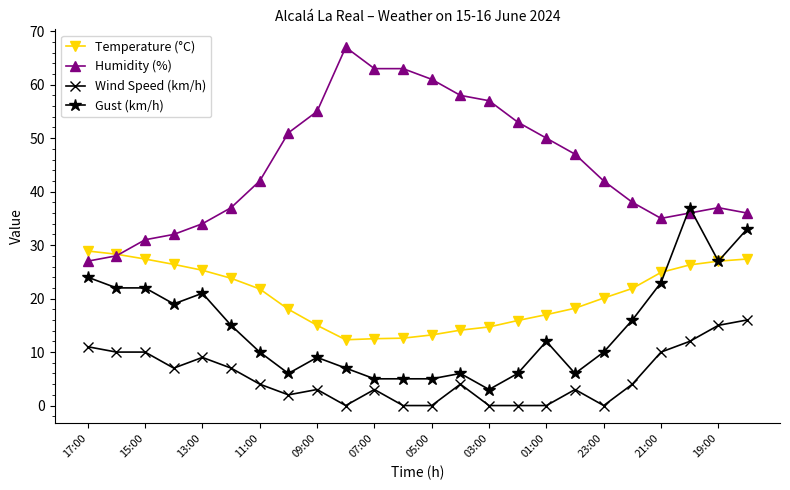

True or false: Wind Speed (km/h) and Humidity (%) cross at least once.

False